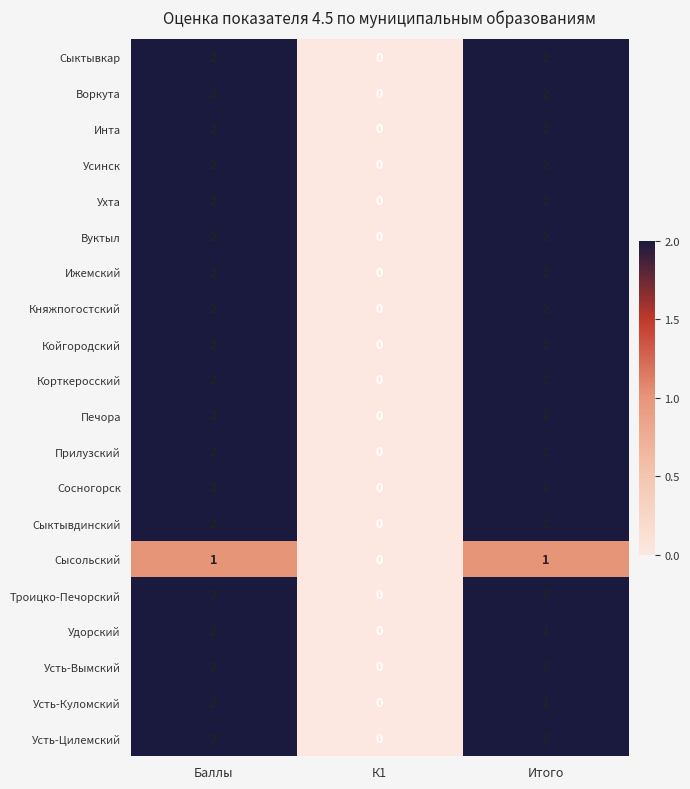

What is the total value across all series at Баллы?

39